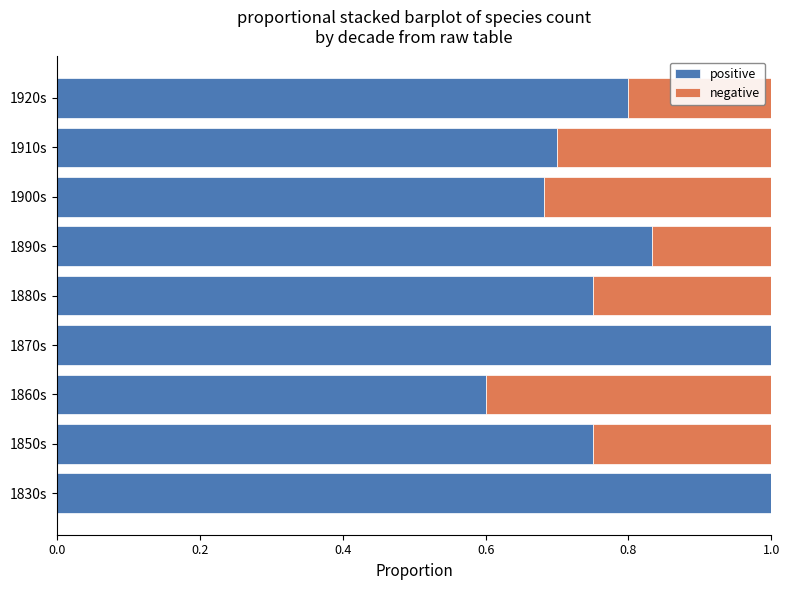

What is the total value across all series at 1880s?

1.0